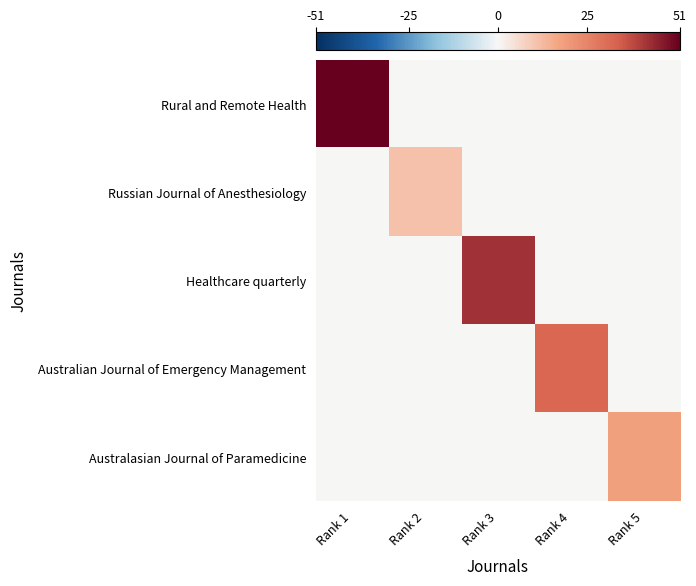

At which category is the sum across all series the highest?

Rank 1